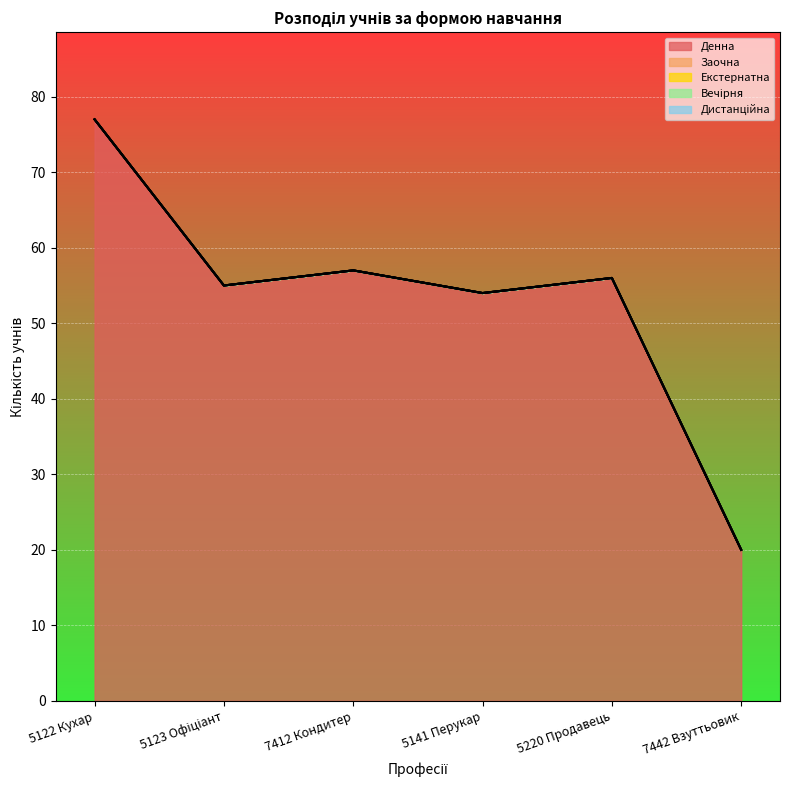

At which category is the sum across all series the highest?

5122 Кухар